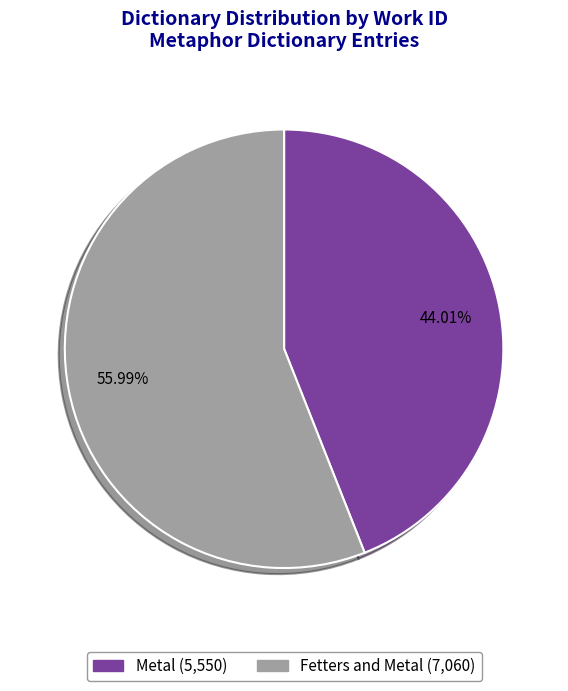

Combined, do Metal and Fetters and Metal account for over 50%?

Yes